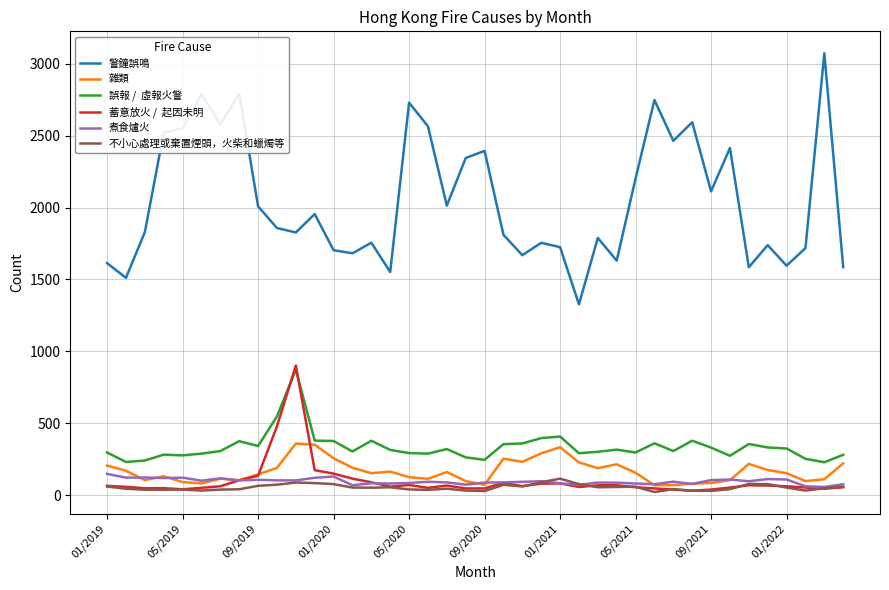

What is the greatest value displayed?

3074